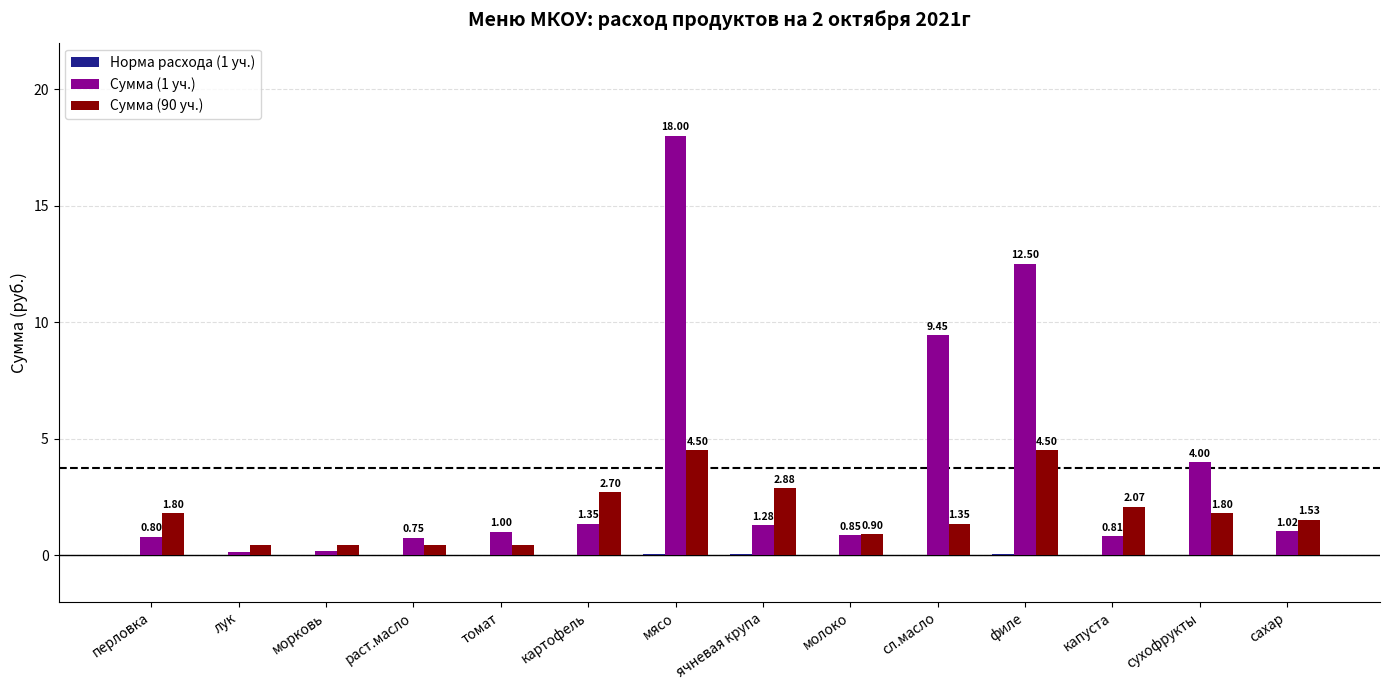

What is the sum of the Сумма (90 уч.) values at сахар and филе?

6.0